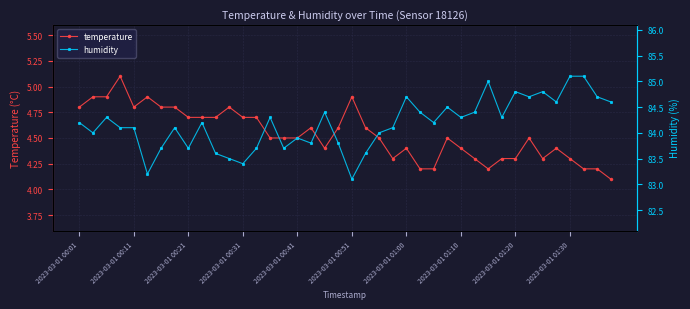

What is the maximum value for temperature?

5.1